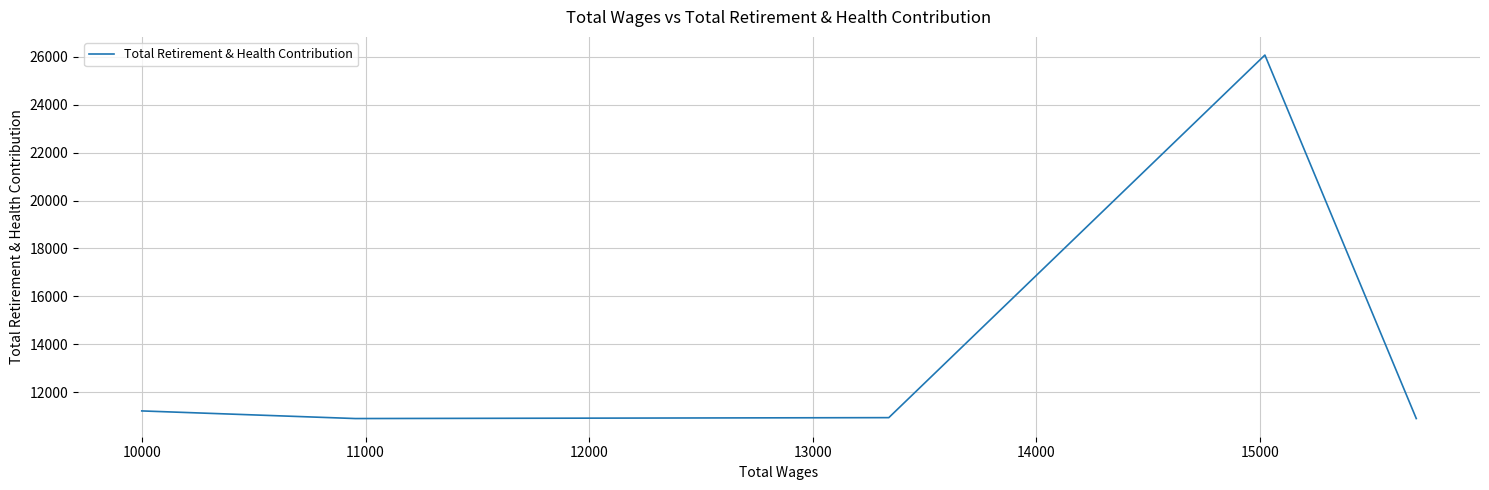

Count the number of values greater than 10947.

2